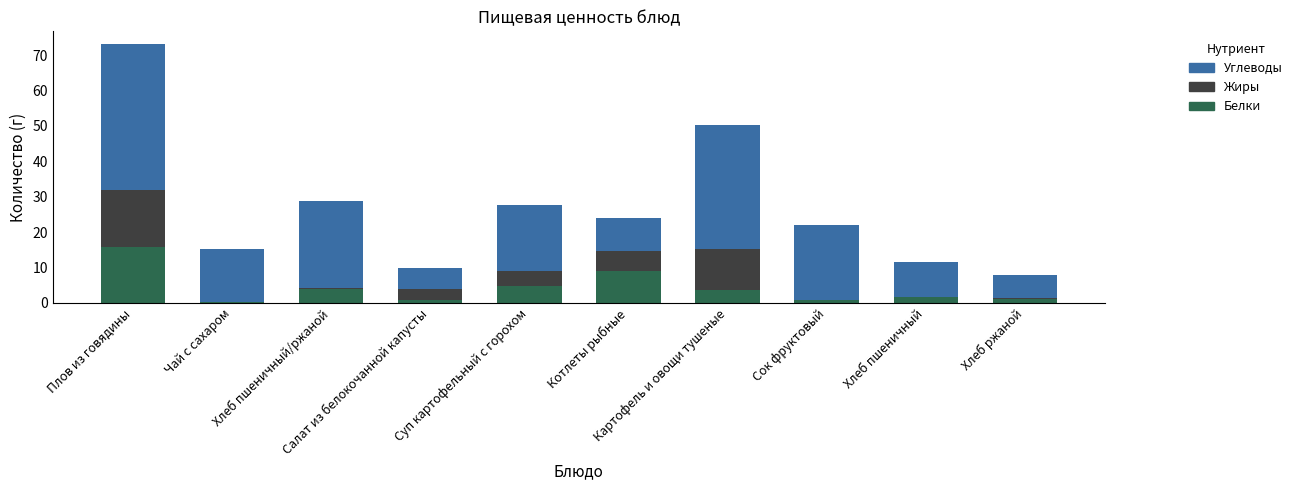

What is the highest value of the Белки series?

15.8